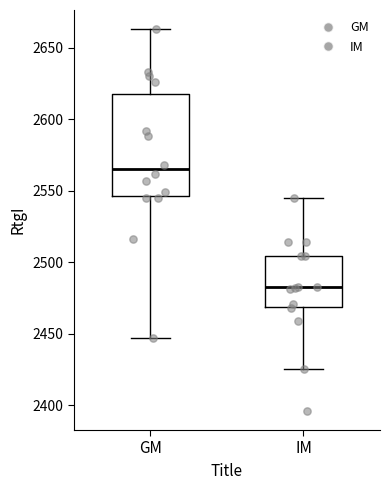

Where does the upper whisker of the box for IM end on the y-axis? The values are not printed on the chart, so give them approximately, as read against the axis.

2545